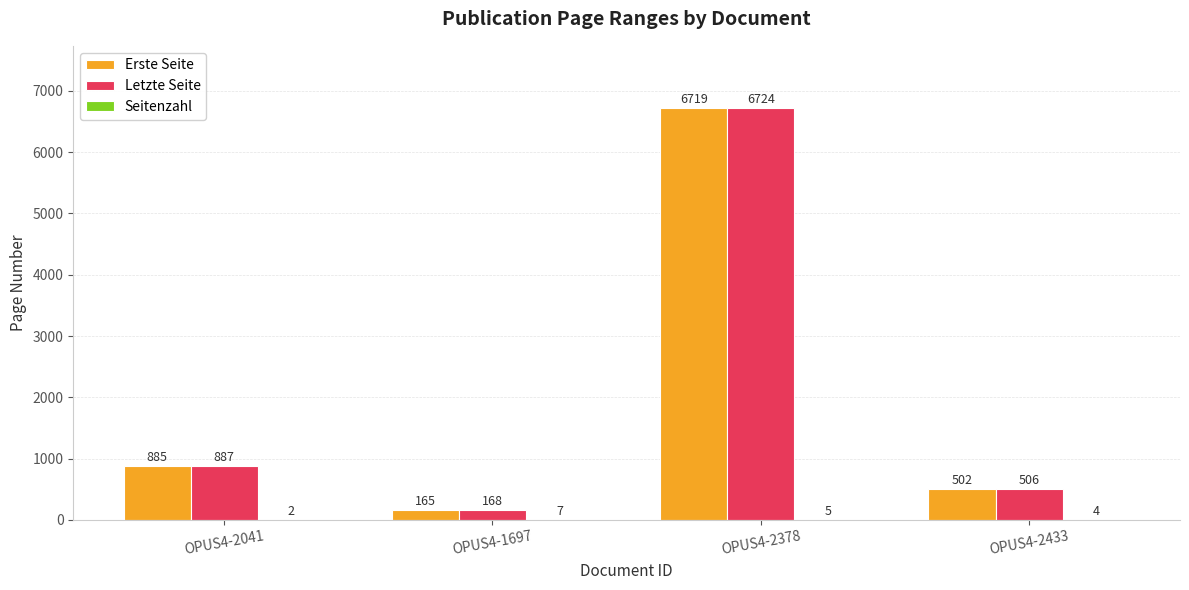

Is it true that Letzte Seite equals 3244 at OPUS4-2378?

False